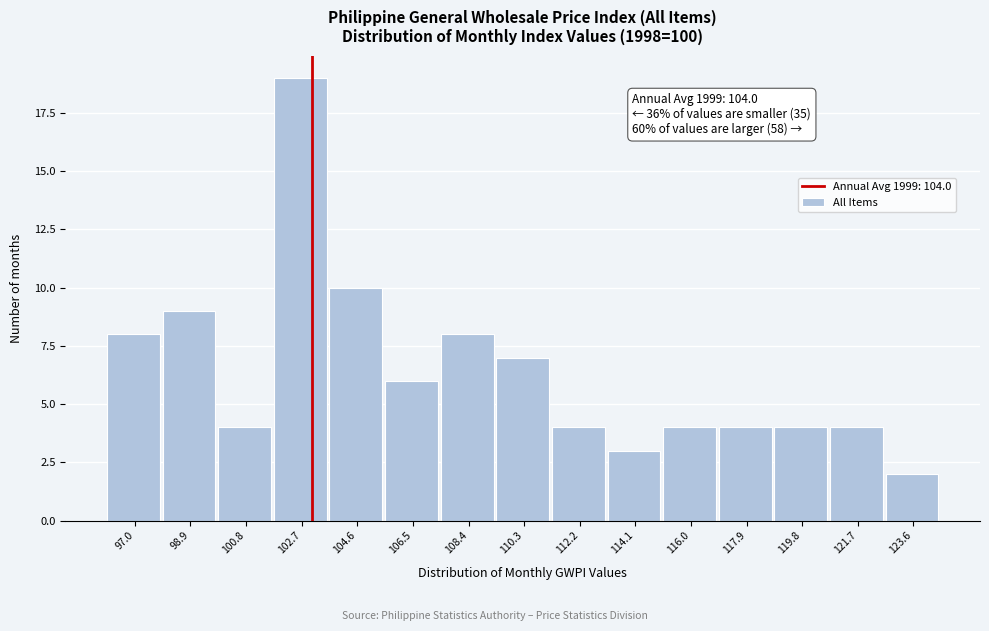

Reading right to left, what are all the values shown in this chart?

2	4	4	4	4	3	4	7	8	6	10	19	4	9	8